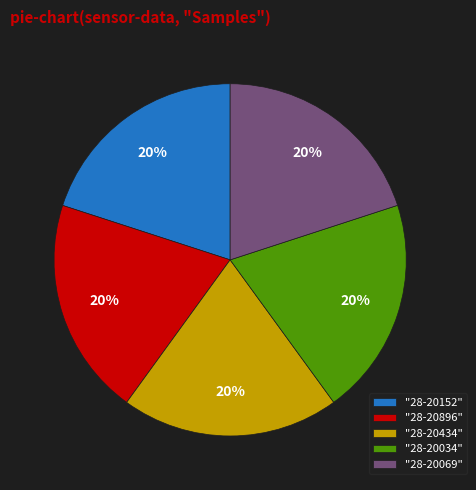

Do "28-20069" and "28-20152" together represent more than half of the pie?

No